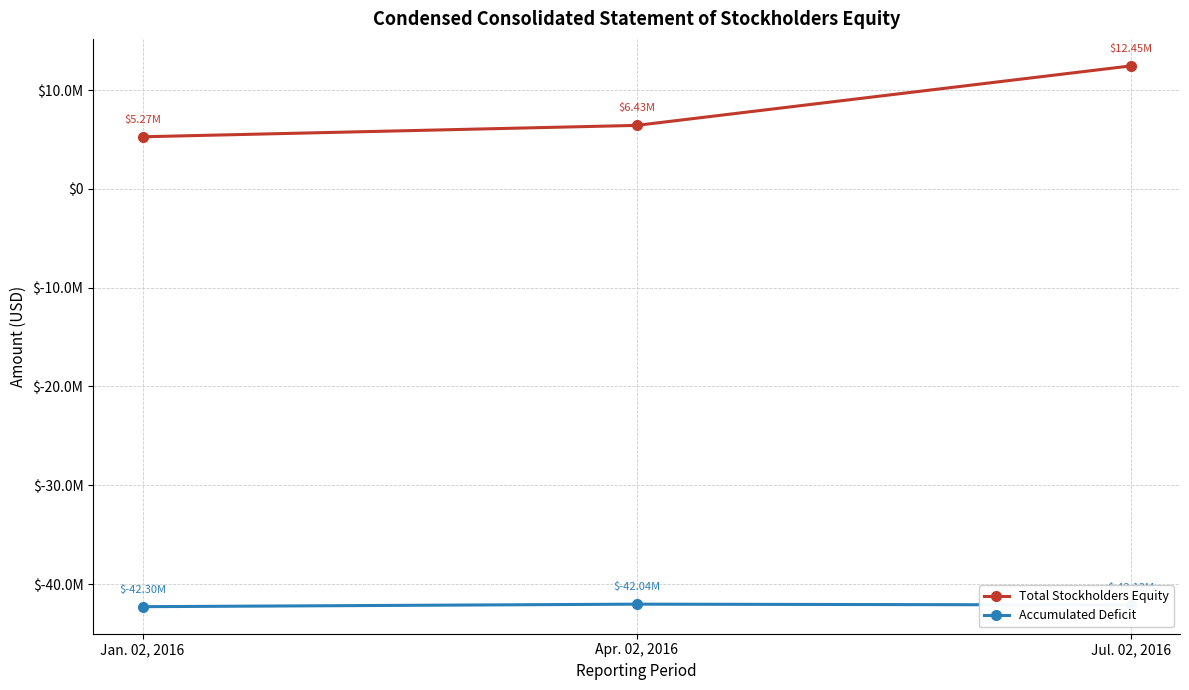

Does the chart have visible grid lines?

Yes